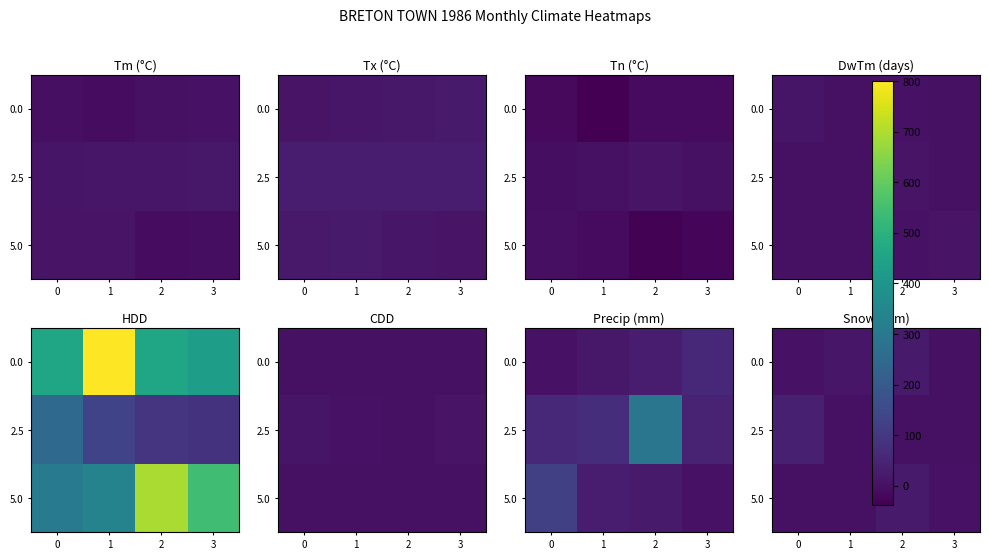

List the labels in order of 5.0 value, largest first.

2, 3, 0, 1